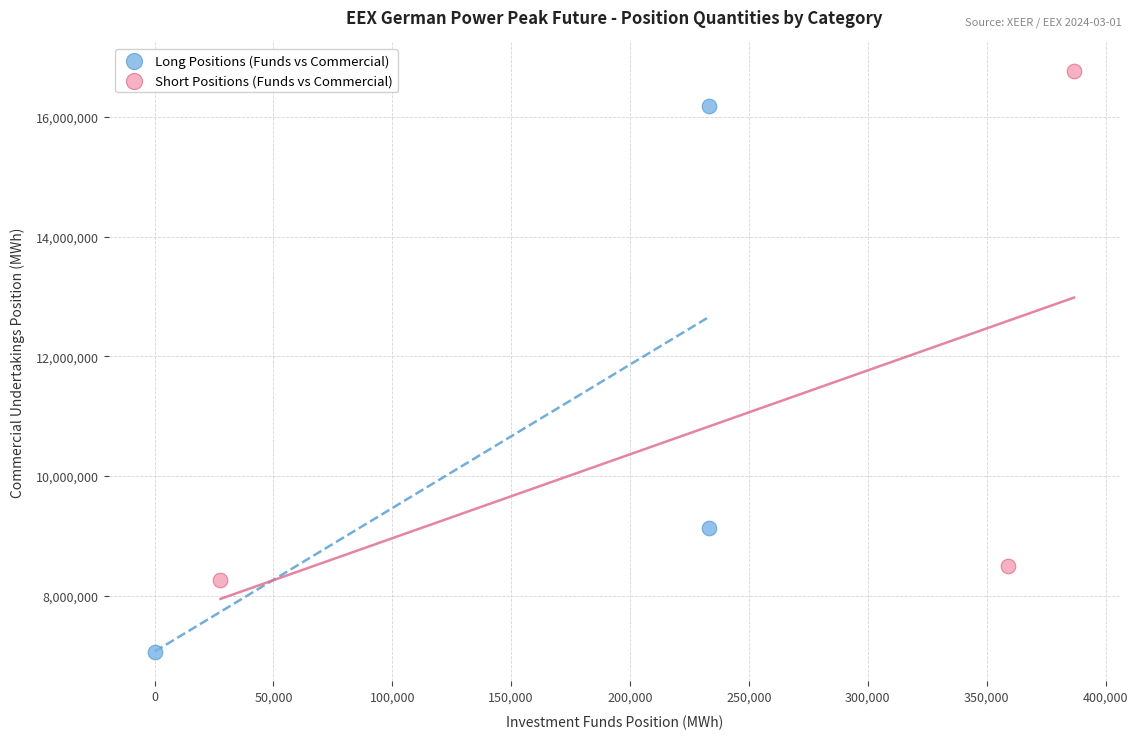

Which series has the widest spread of Y values?

Long Positions (Funds vs Commercial)